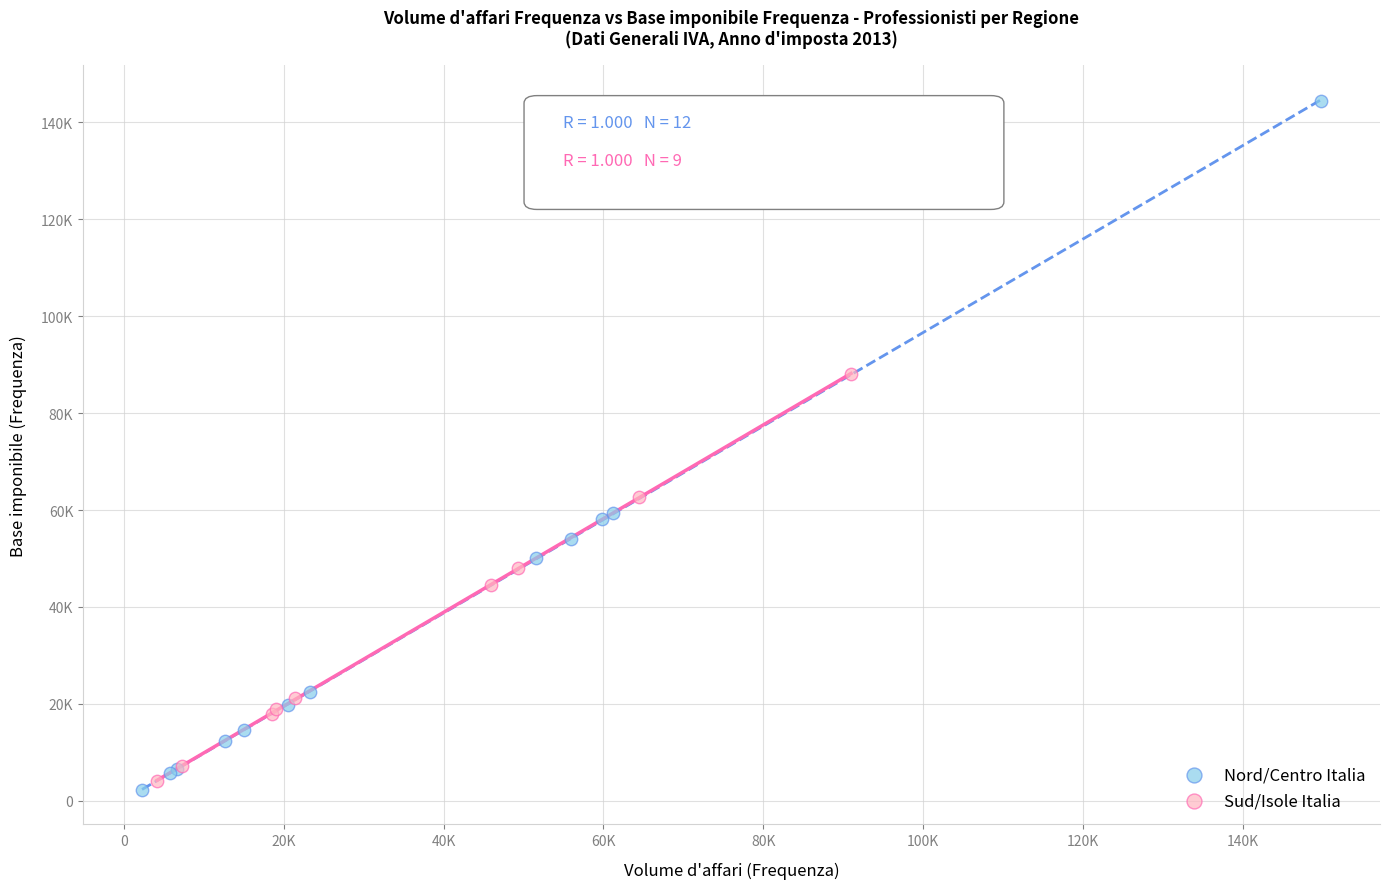

What are all the series names shown in the legend?

Nord/Centro Italia, Sud/Isole Italia